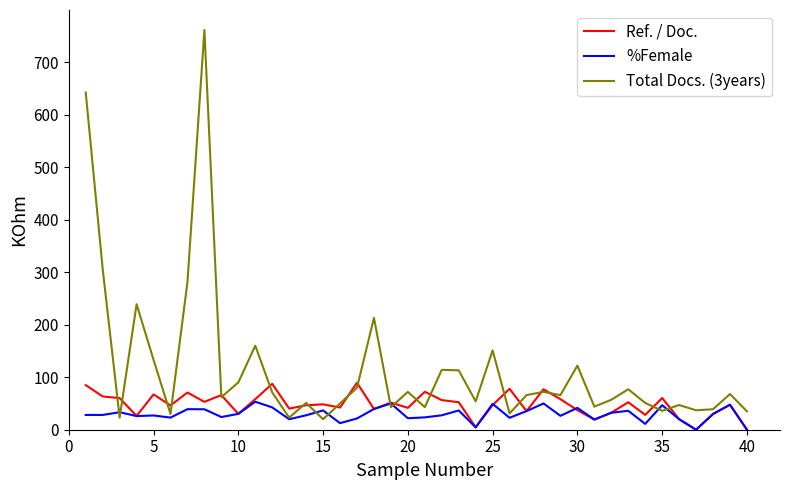

Which series has the widest spread of values?

Total Docs. (3years)